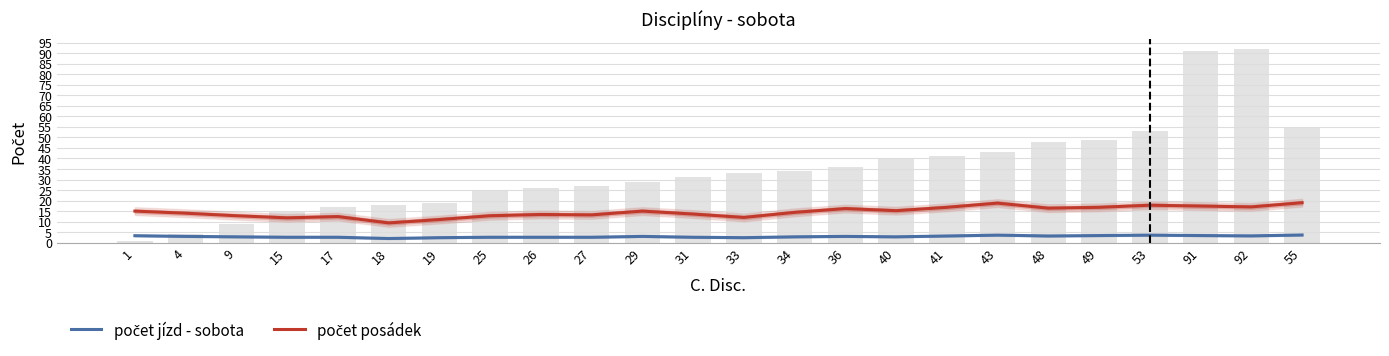

Between 33 and 53, which is larger?

53